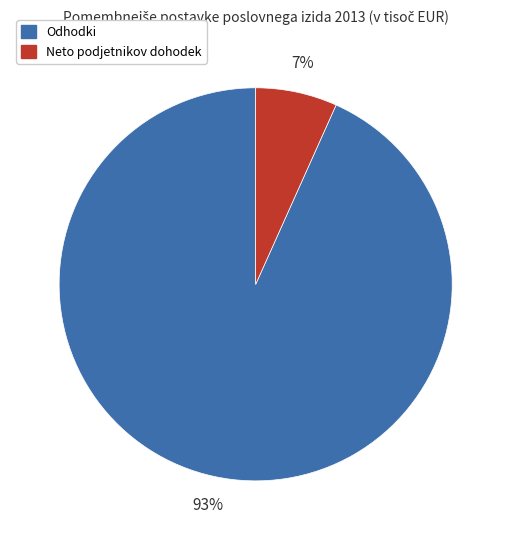

Is it true that Odhodki is 93% of the pie?

True